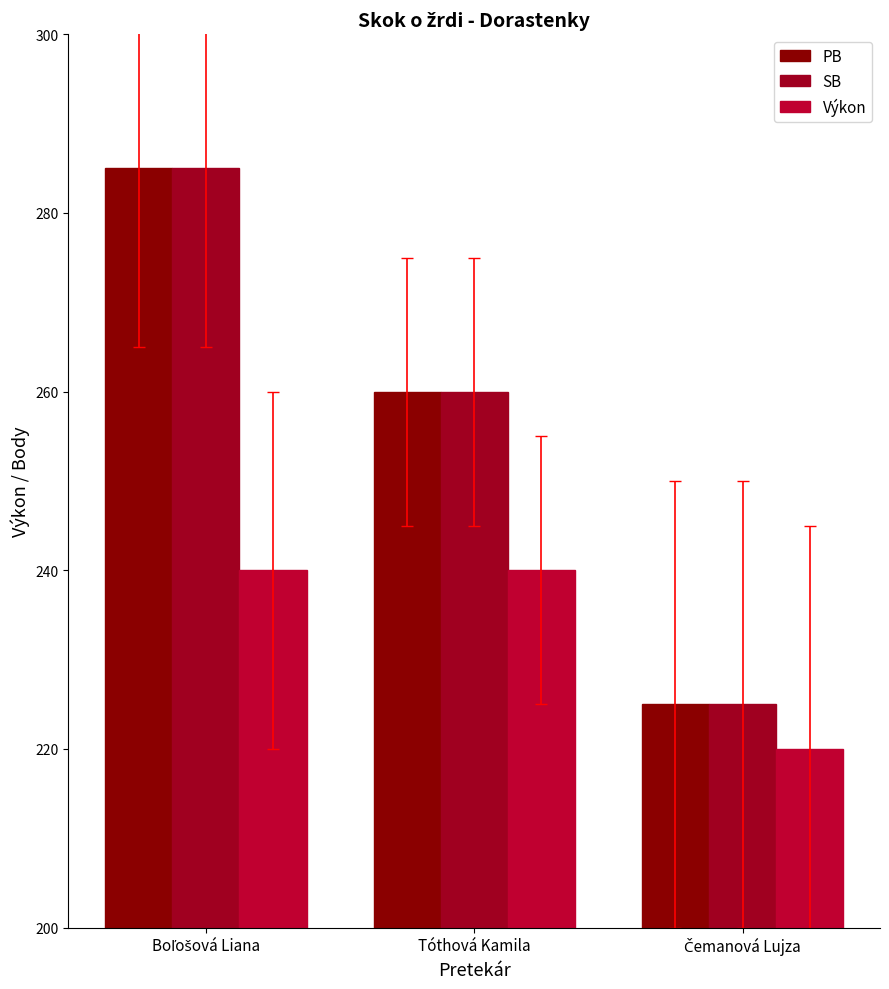

How many values in the PB series are below 260?

1